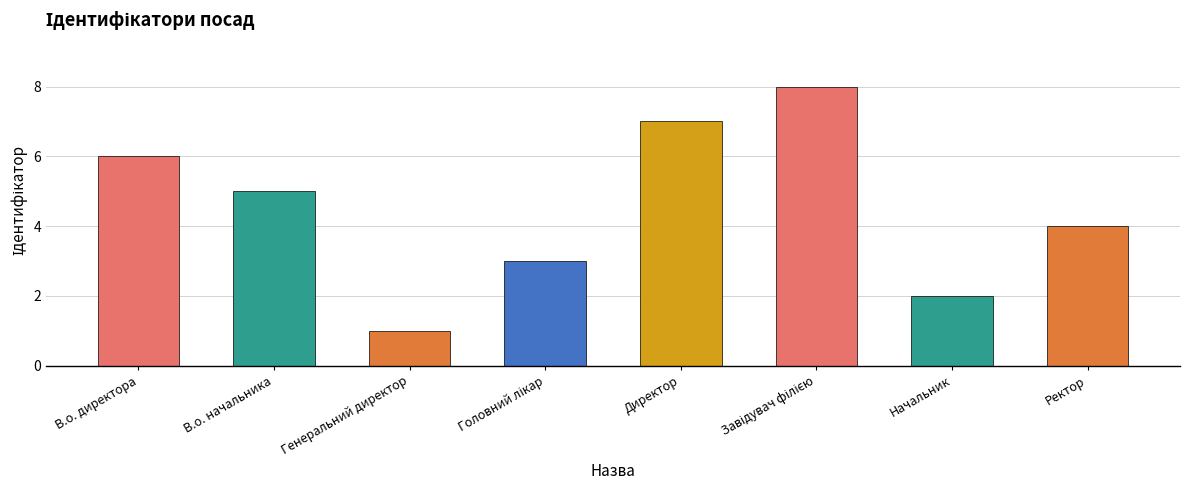

What is the smallest value displayed?

1